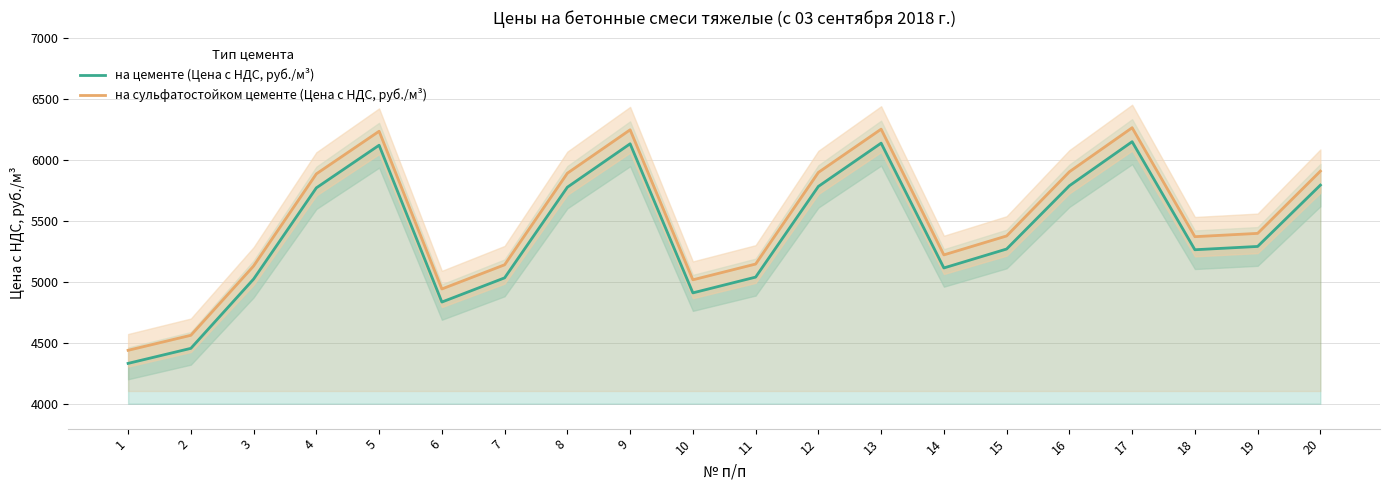

The value of на сульфатостойком цементе (Цена с НДС, руб./м³) at 14 is 6909.3. True or false?

False